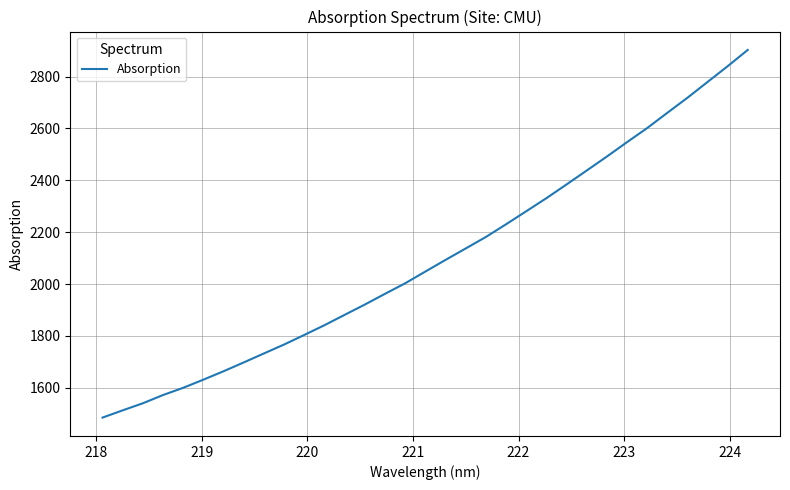

What is the maximum value shown in the chart?

2902.6